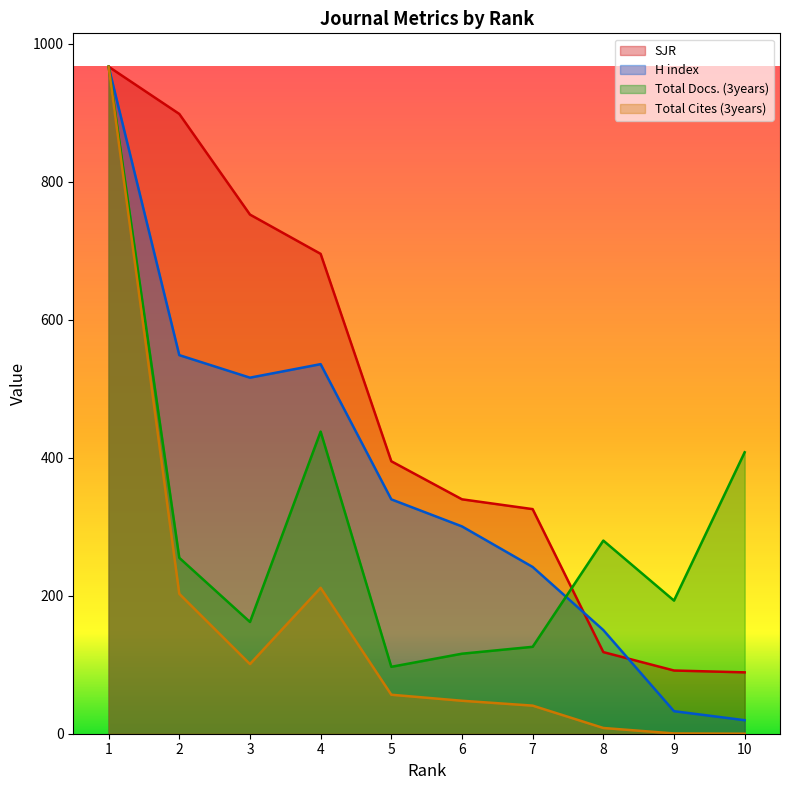

At which category does H index reach its first local valley?

3